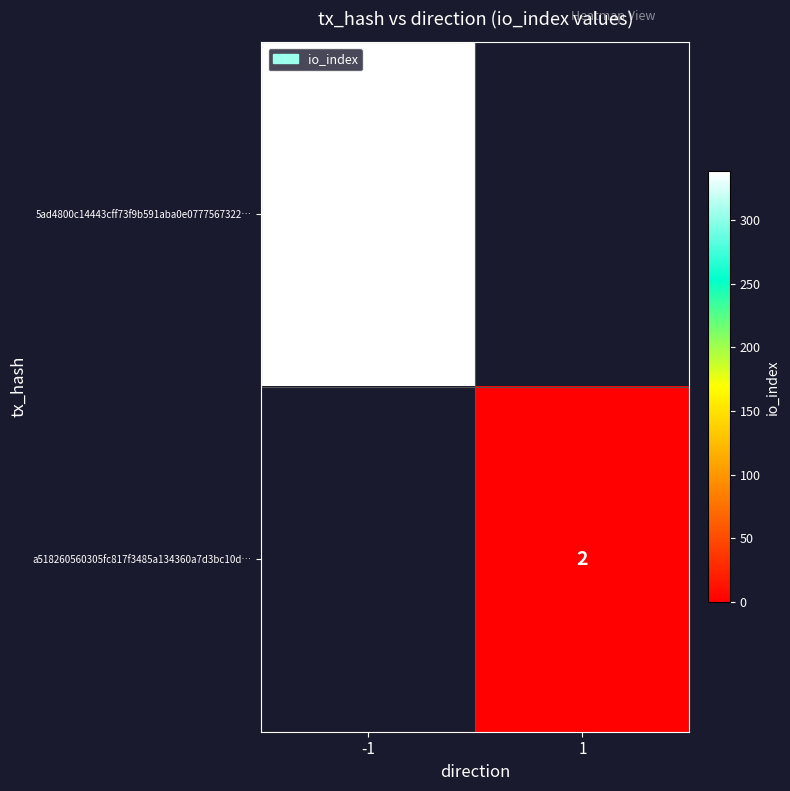

At how many categories does at least one series exceed 162?

1